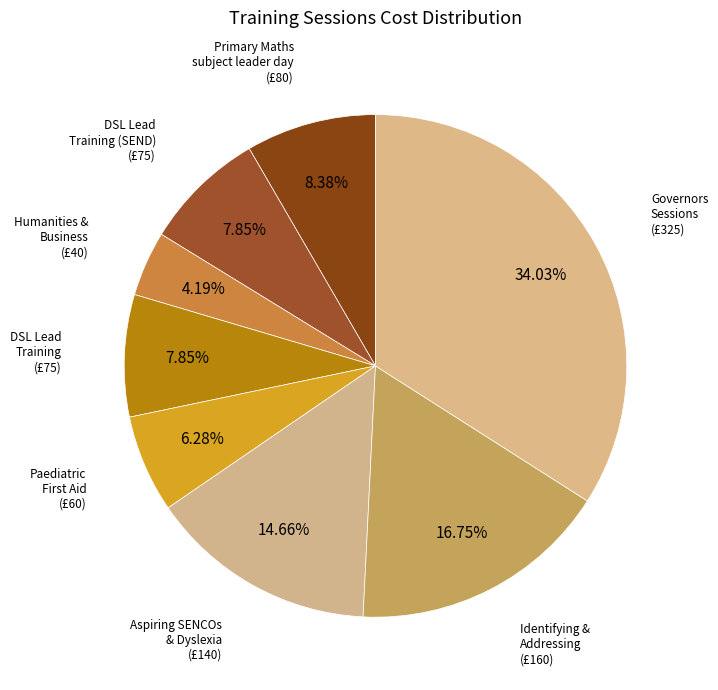

How many segments does this pie chart have?

8